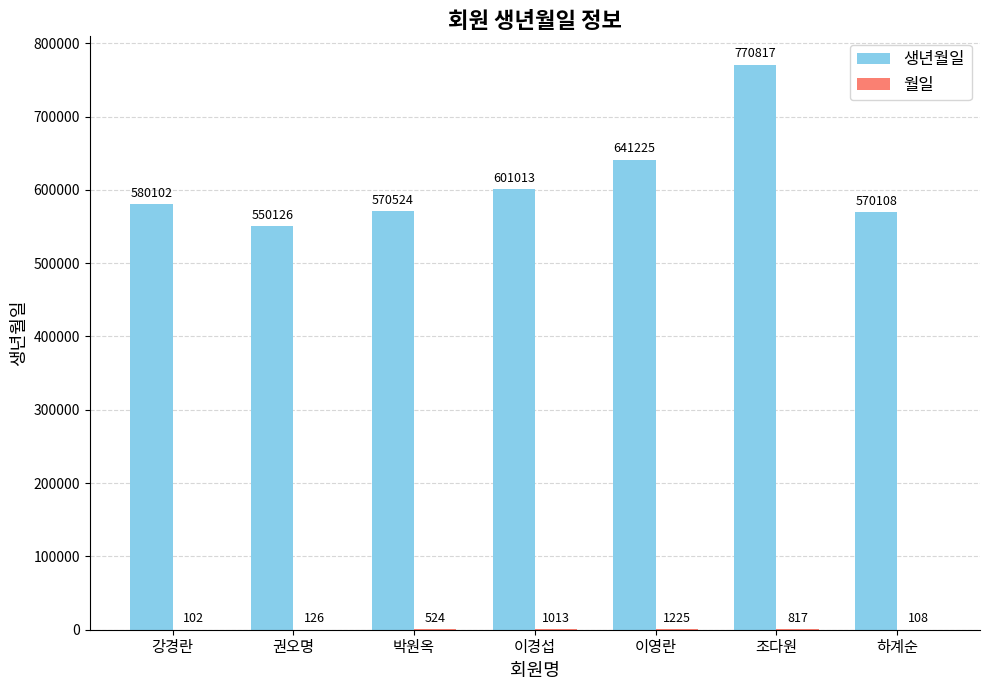

At which category is the sum across all series the highest?

조다원